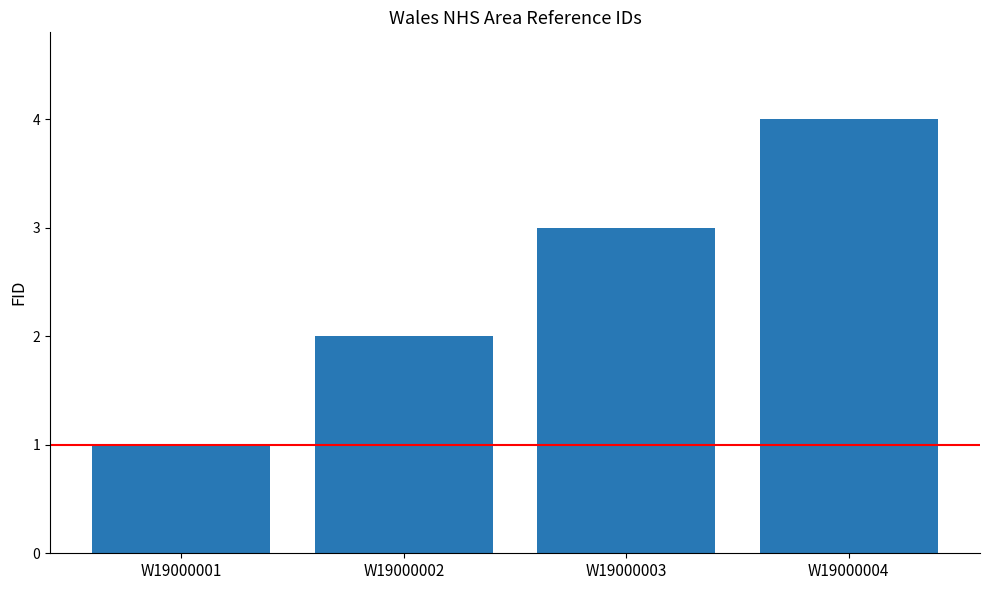

Is it true that the value at W19000002 is 3?

False